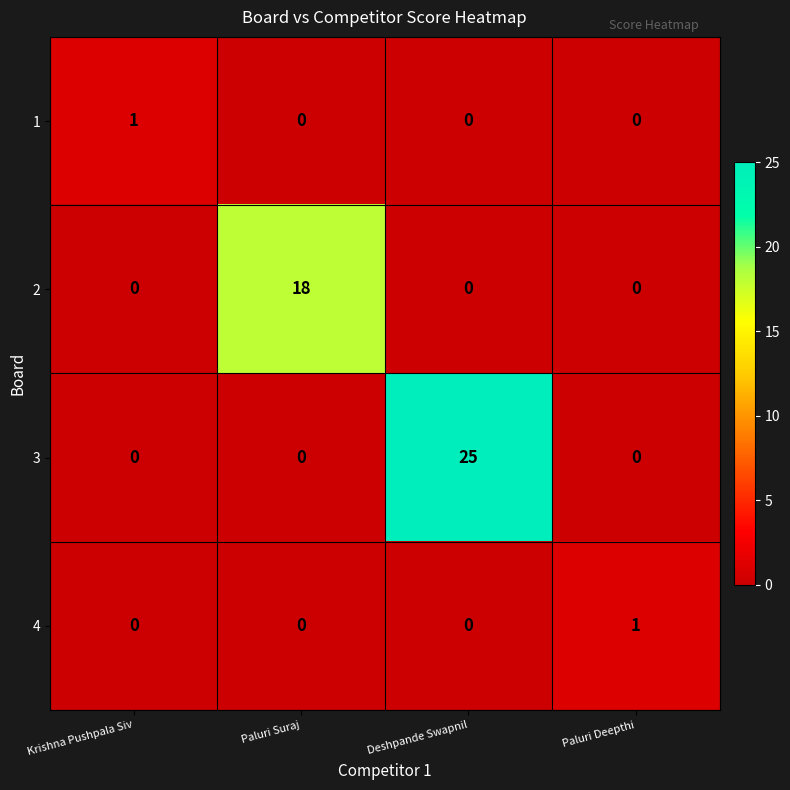

Is it true that 2 equals 0 at Deshpande Swapnil?

True